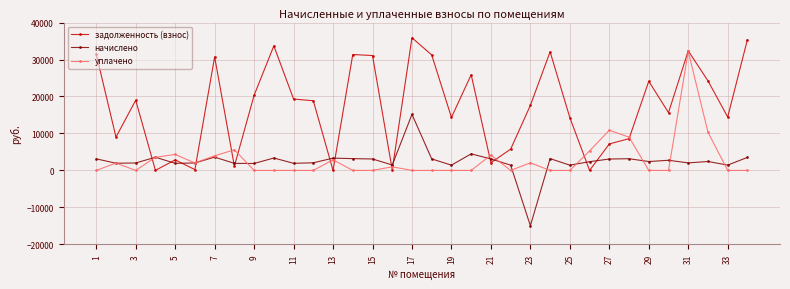

Which series has the largest total across all categories?

задолженность (взнос)